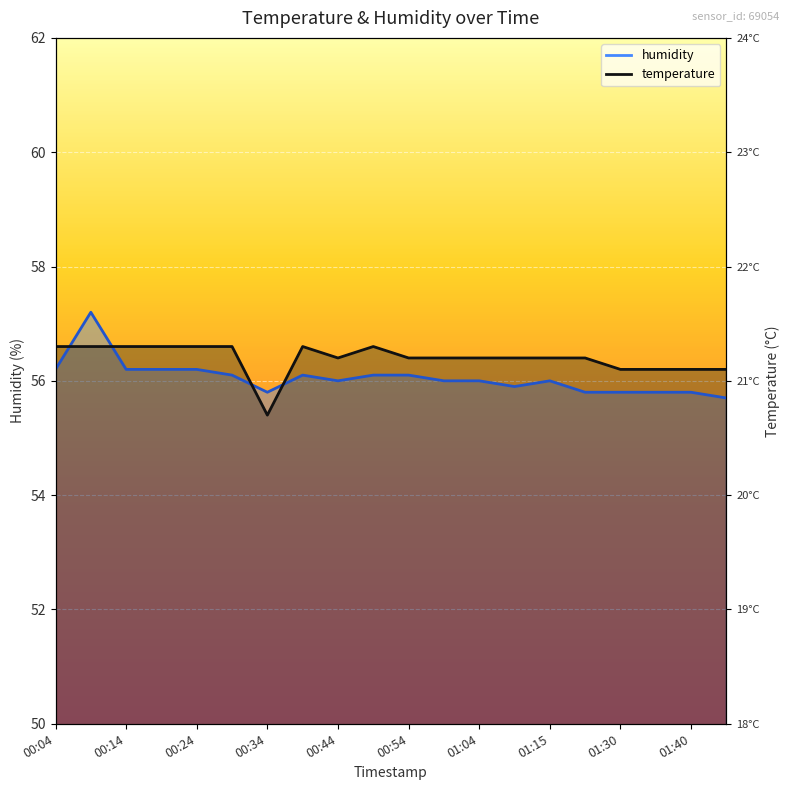

How many times do temperature and humidity cross each other?

4